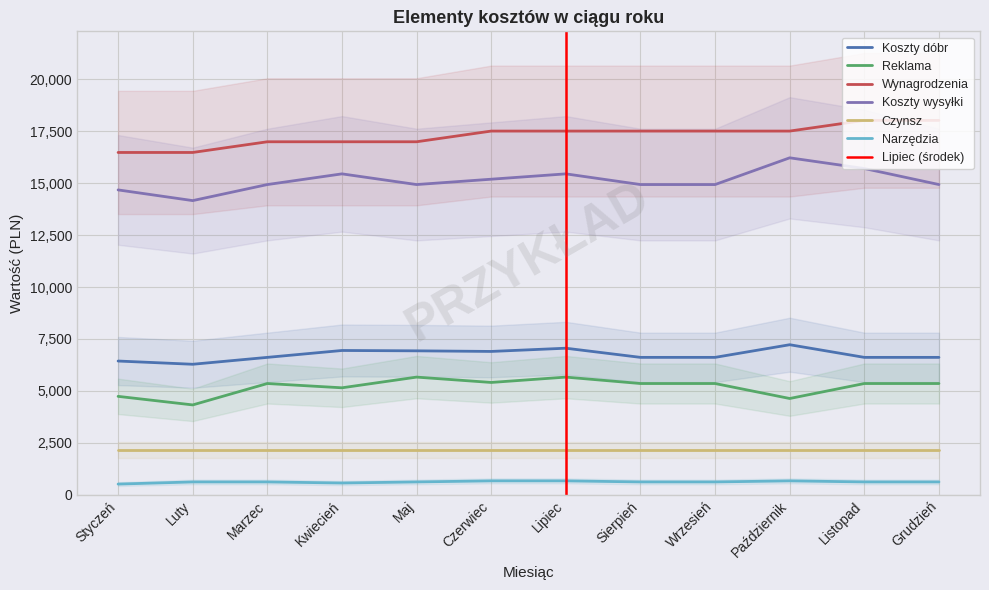

How many Koszty wysyłki values are between 14935 and 15450?

8